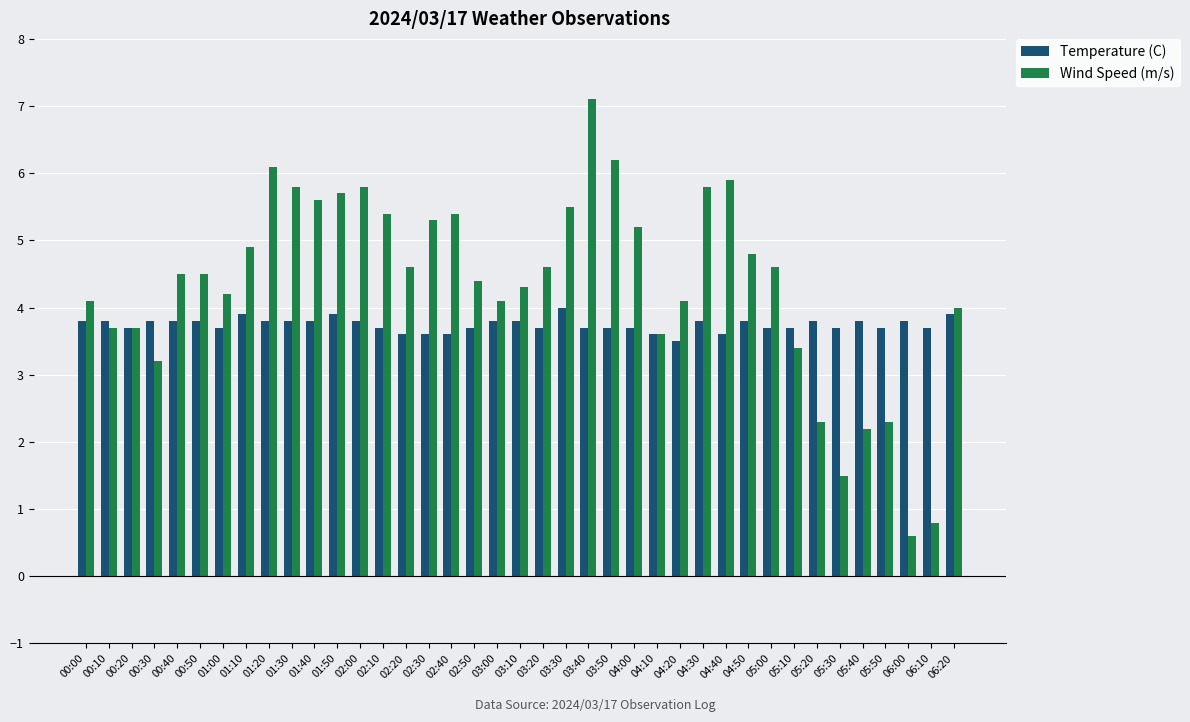

At 04:50, list the series in order from smallest to largest.

Temperature (C), Wind Speed (m/s)